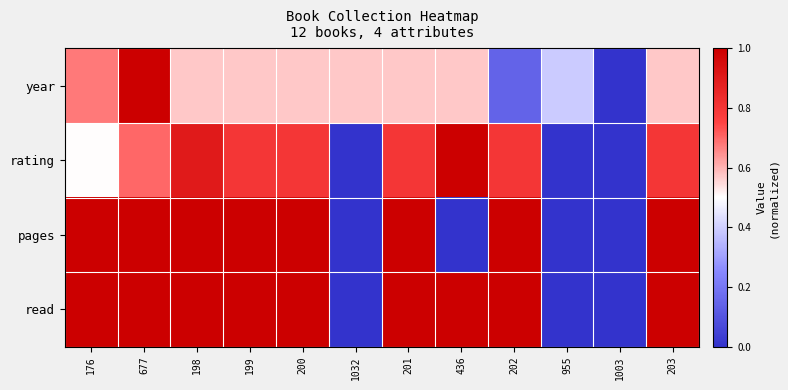

List the series in order of their overall mean, highest first.

read, pages, rating, year